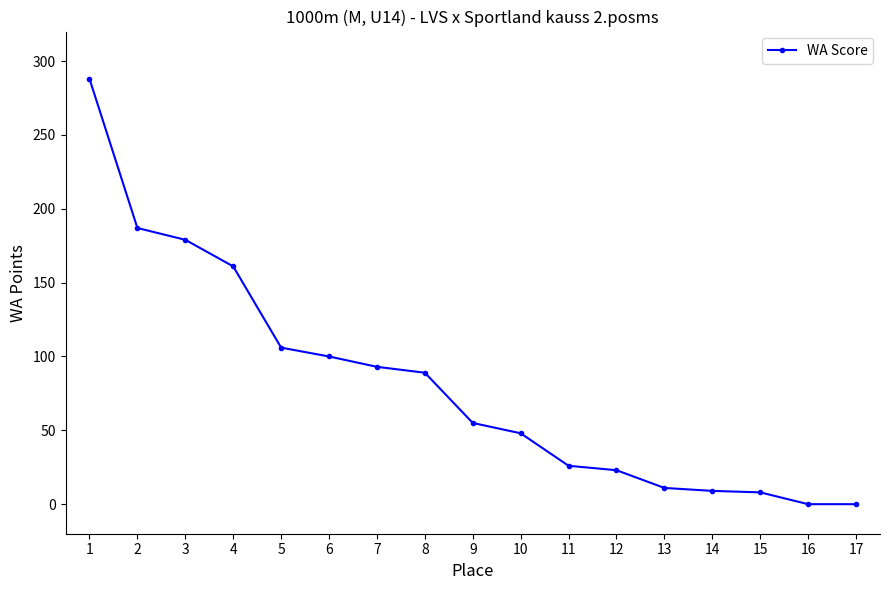

What is the change in value from 1 to 2?

-101